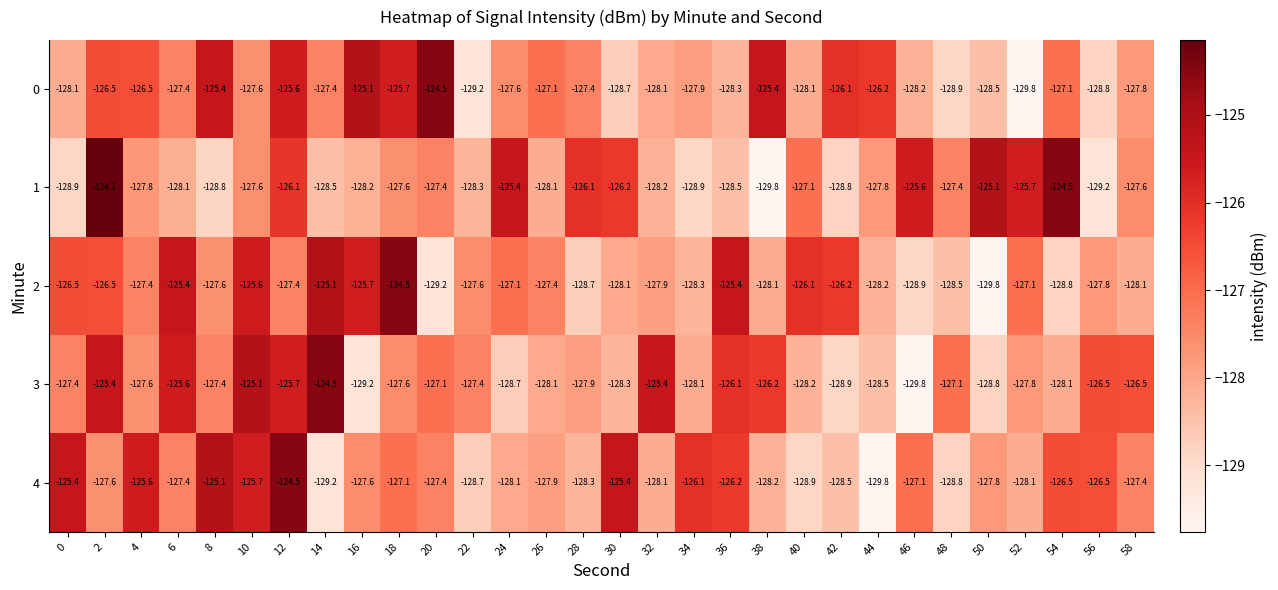

How many values in the 1 series are below -127?

21